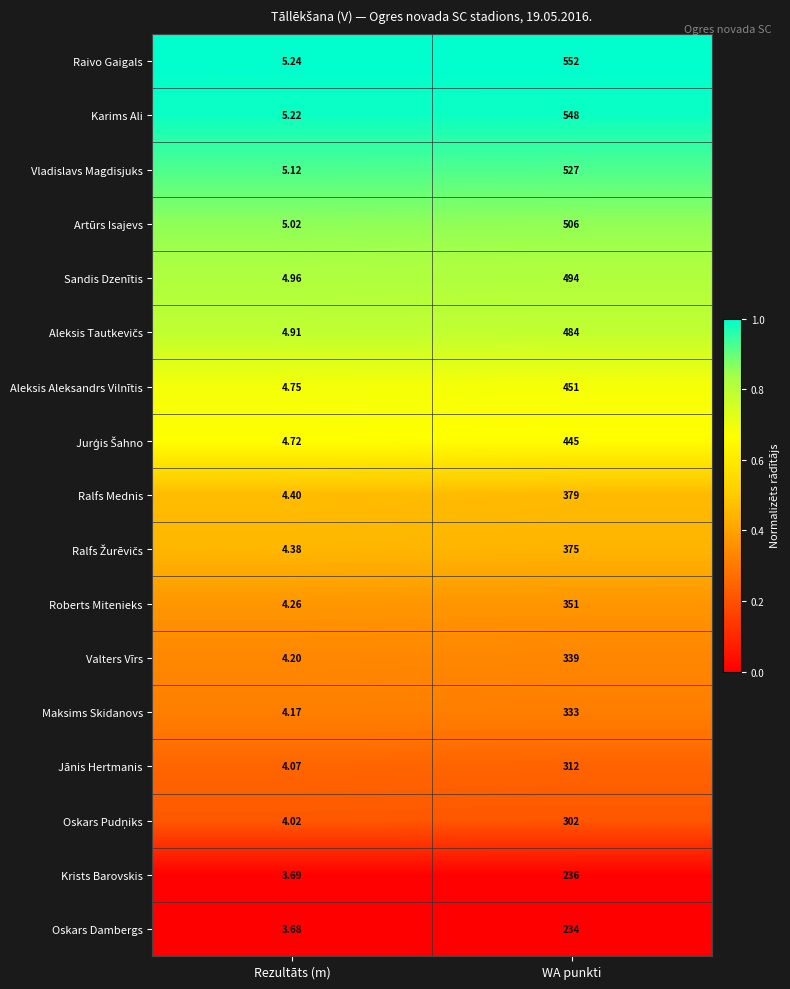

Where is Roberts Mitenieks nearest to the value 177?

Rezultāts (m)